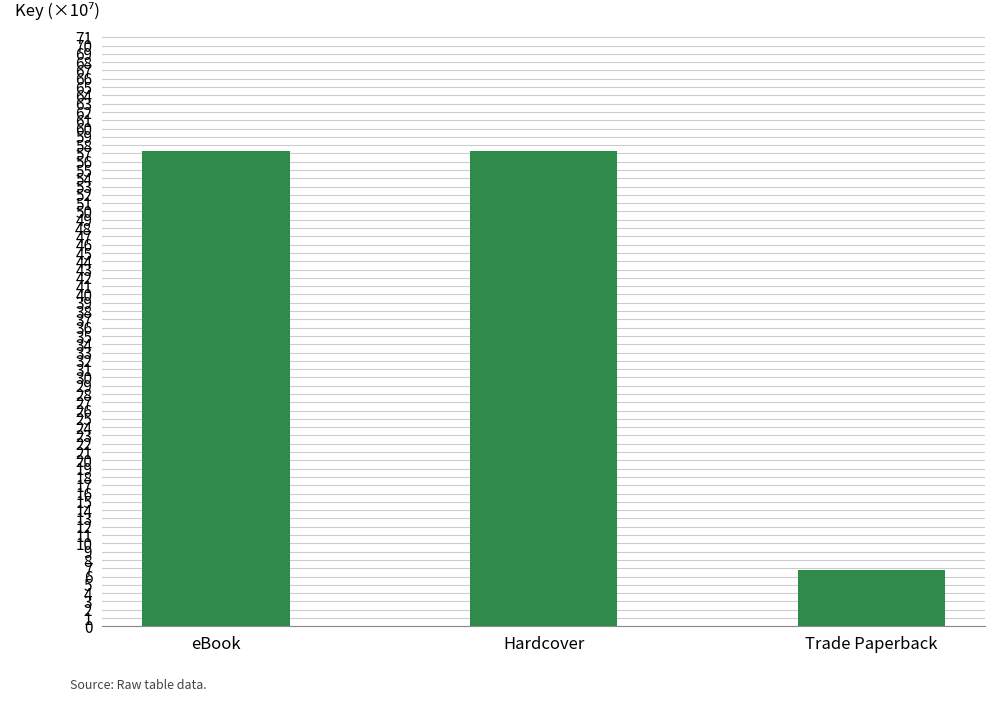

How many bars are there in total?

3